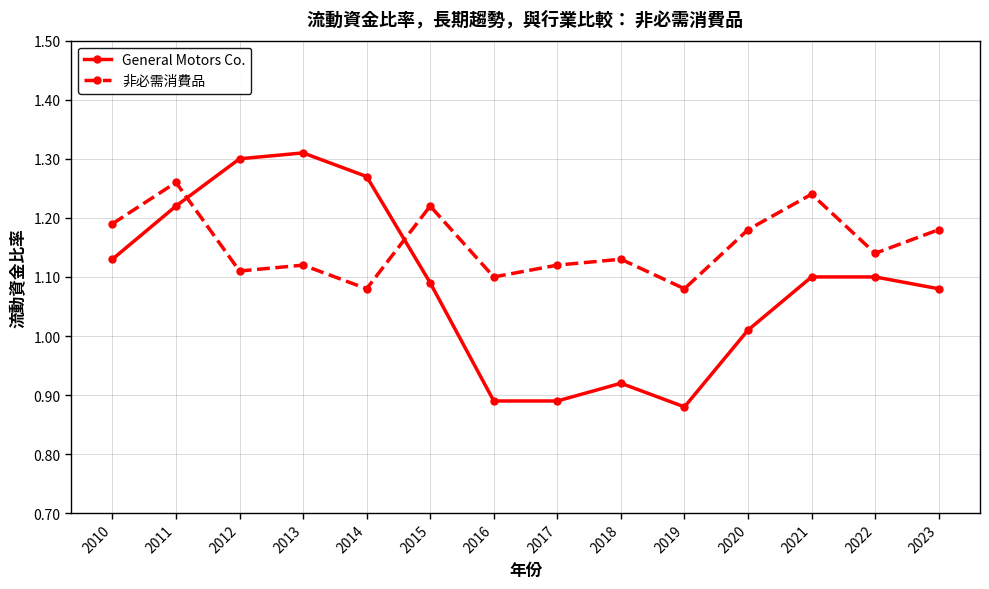

How many lines are shown in the chart?

2